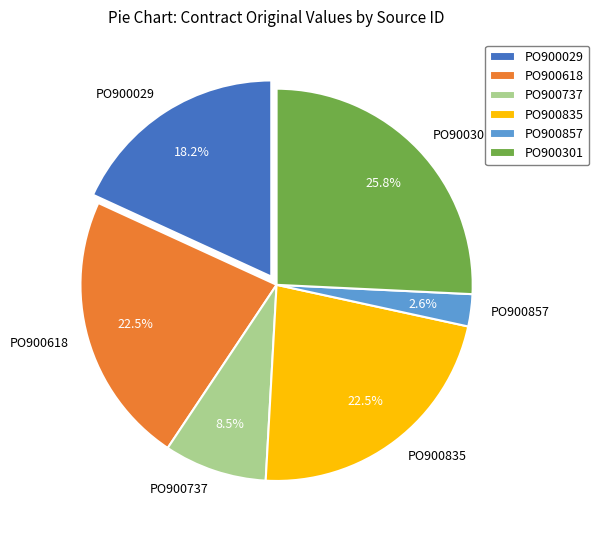

What is the ratio of the value at PO900737 to the value at PO900301?

0.3